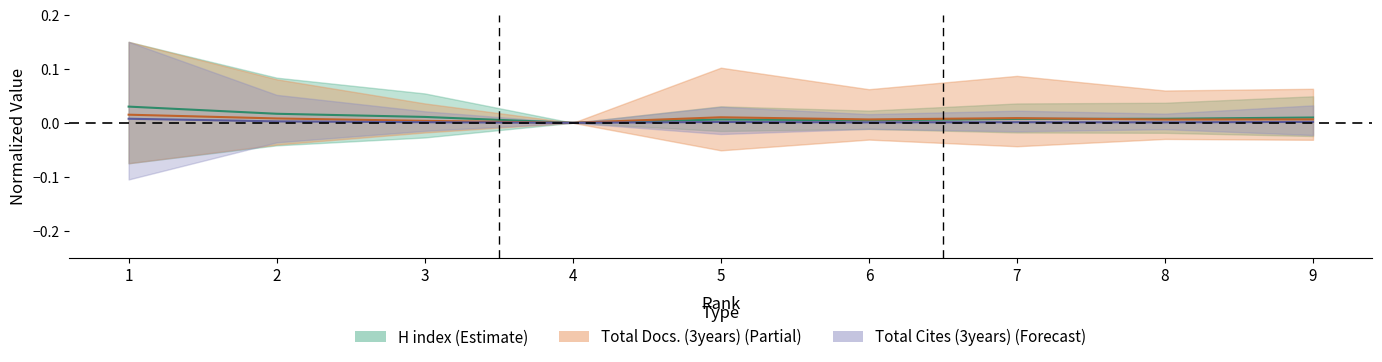

List the series in order of their overall mean, highest first.

H index, Total Docs. (3years), Total Cites (3years)